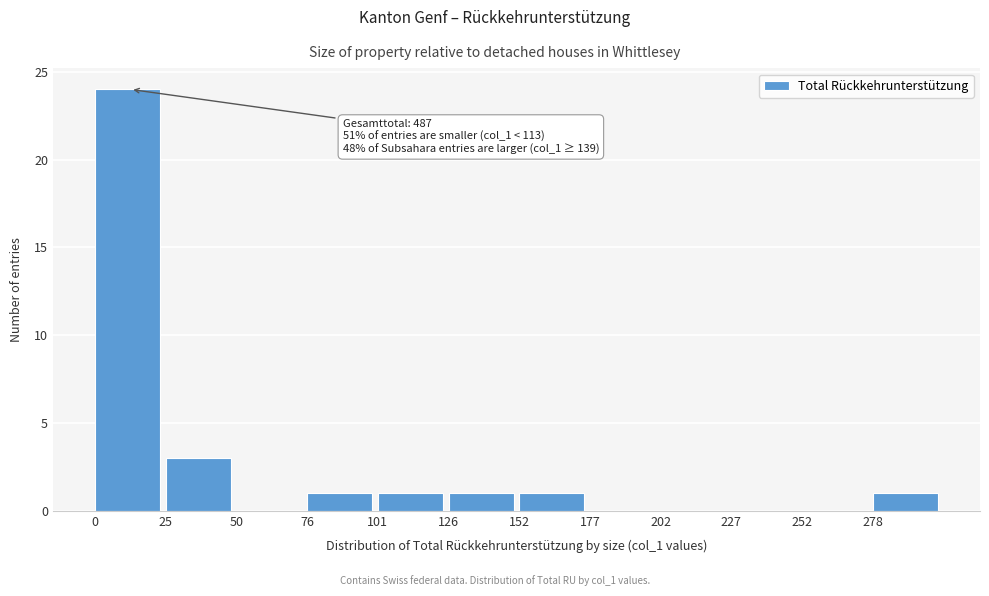

Over which range of the x-axis is the bar tallest?

0 to 25